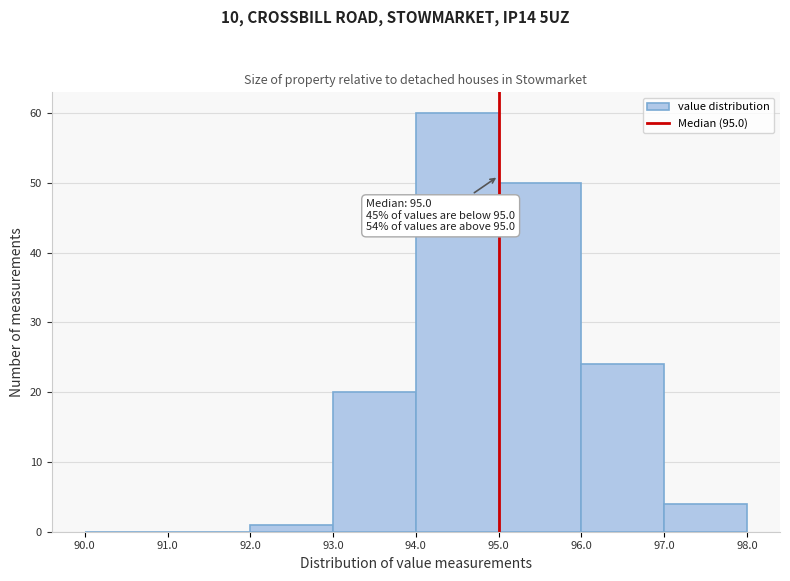

Over which range of the x-axis is the bar tallest?

94.0 to 95.0